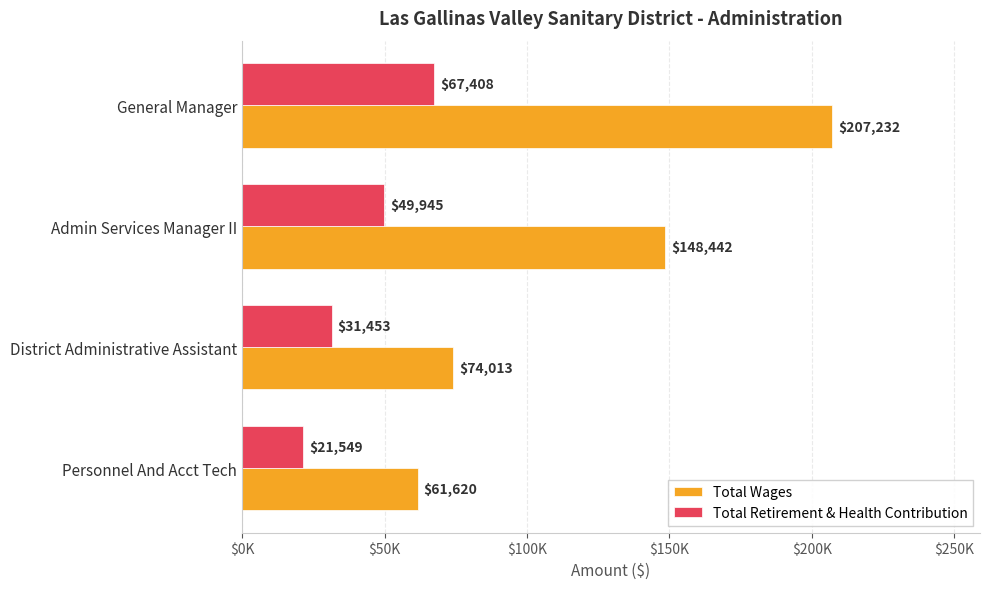

What is the difference between the maximum and minimum values in the Total Wages series?

145612